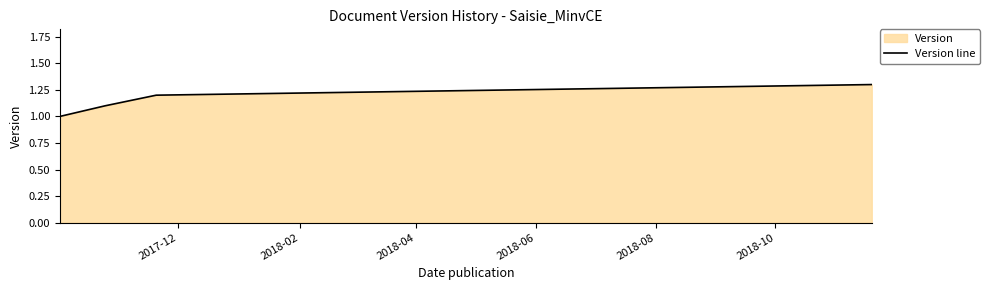

What is the difference between the maximum and minimum values?

0.3